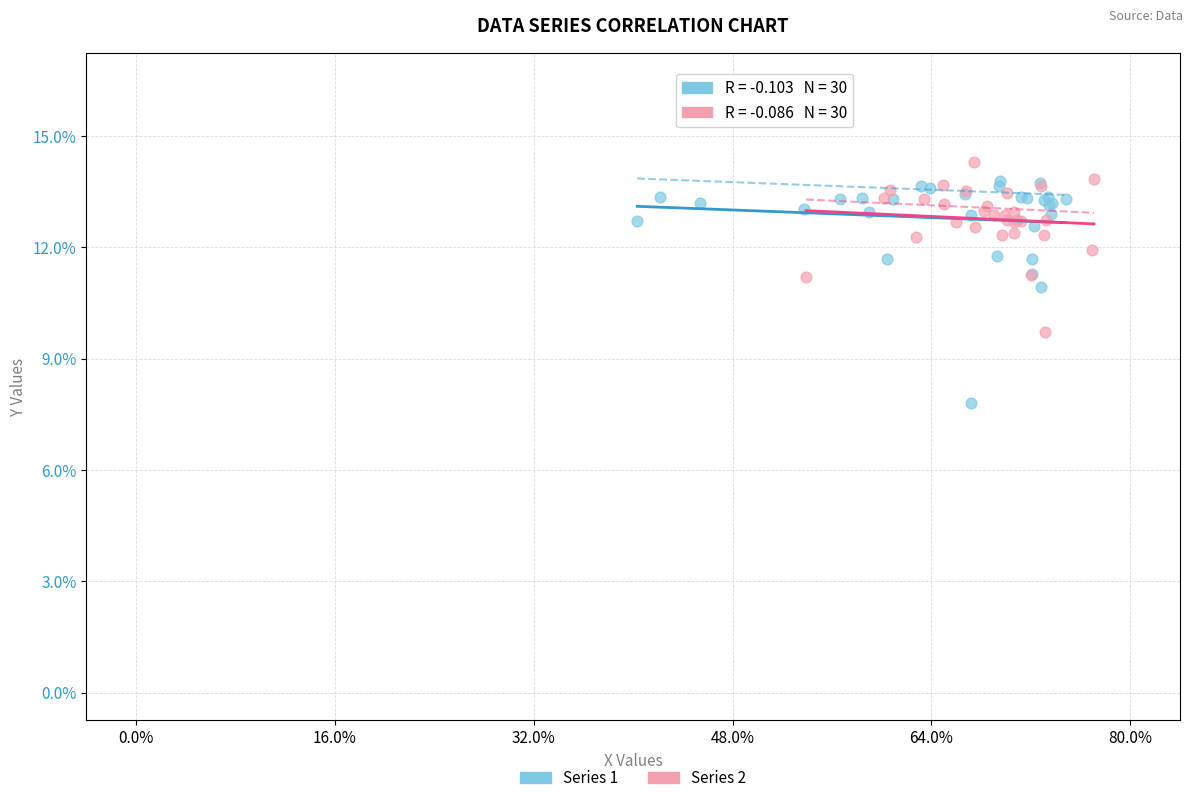

Which series has the widest spread of Y values?

Series 1